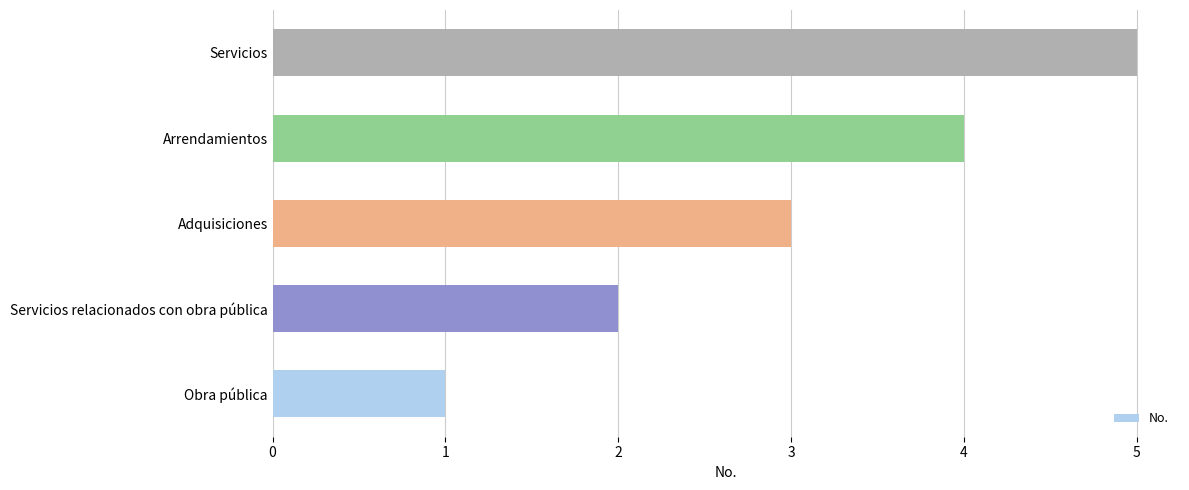

List the labels in order of value, largest first.

Servicios, Arrendamientos, Adquisiciones, Servicios relacionados con obra pública, Obra pública